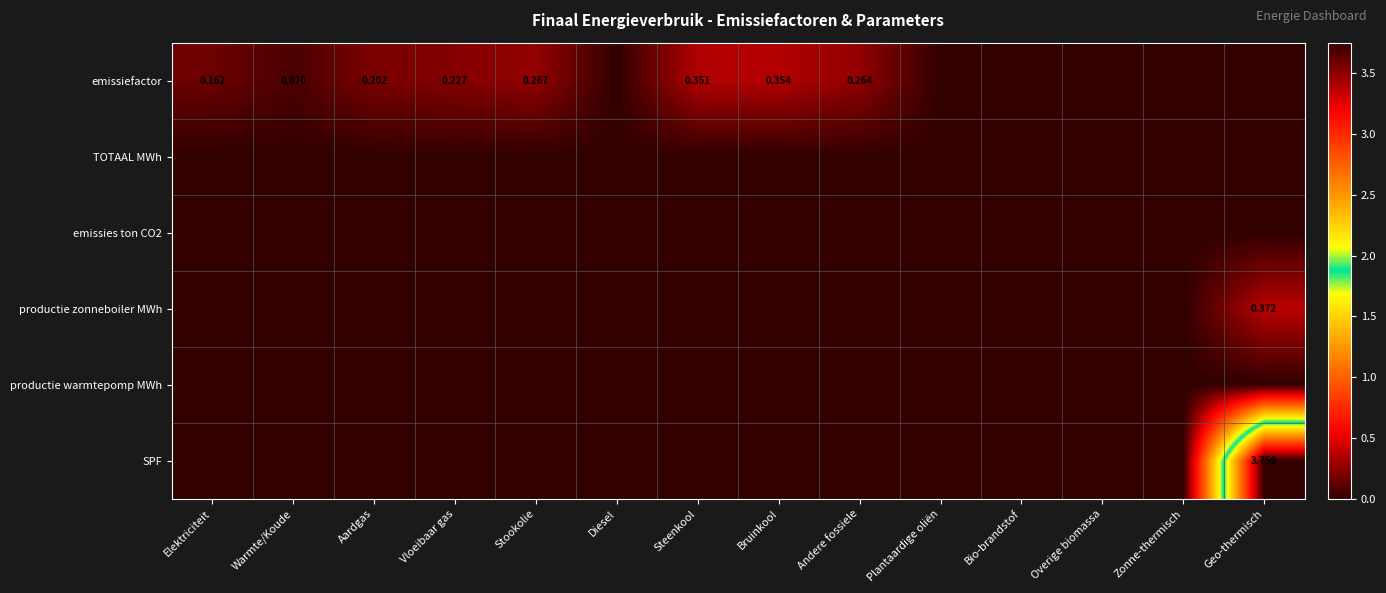

How many data points does each series have?

14